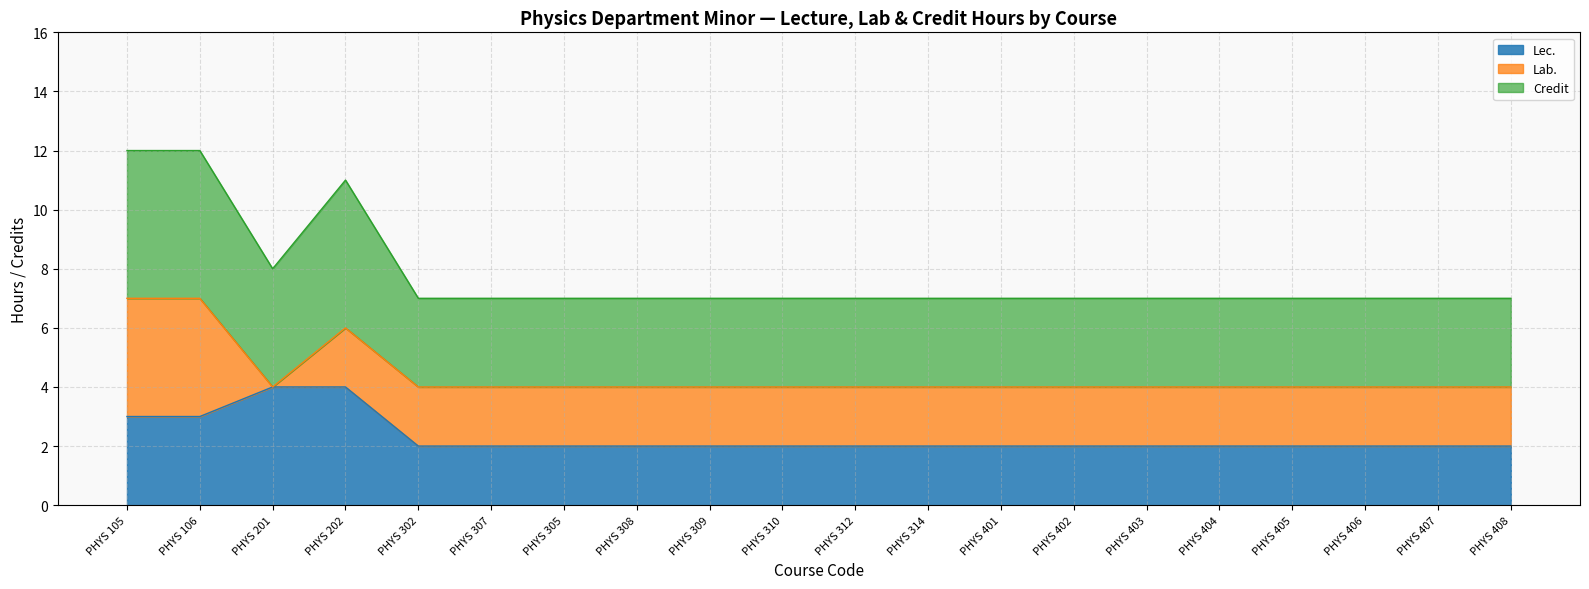

At how many categories does at least one series exceed 0?

20